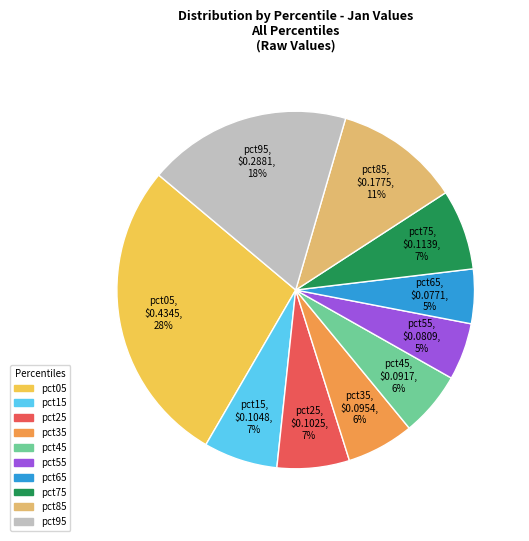

True or false: pct85 accounts for 20% of the total.

False